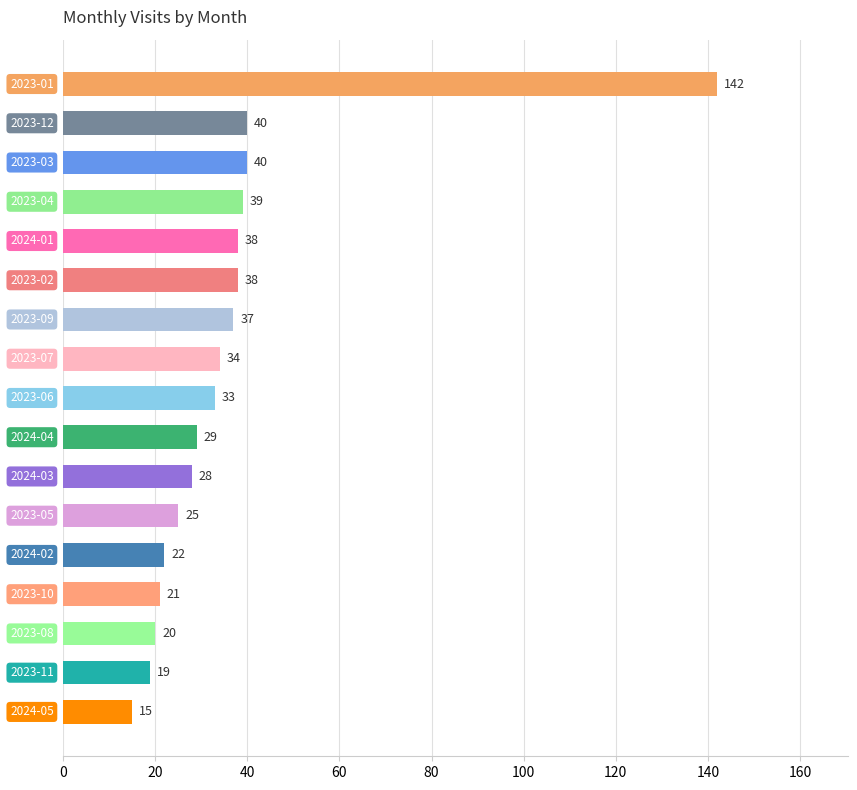

What is the sum of all values?

620